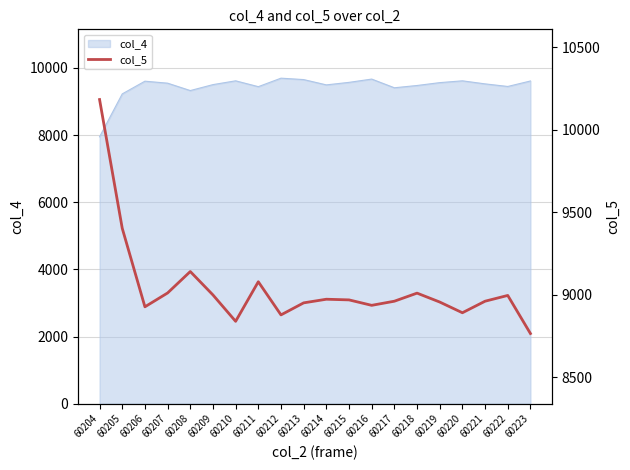

Is it true that the value at 60215 is 12596?

False